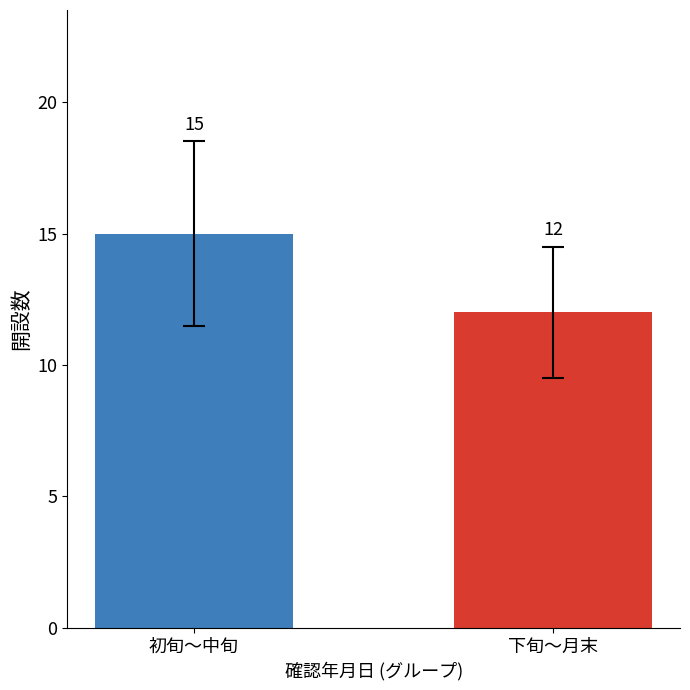

Between 初旬〜中旬 and 下旬〜月末, which is larger?

初旬〜中旬